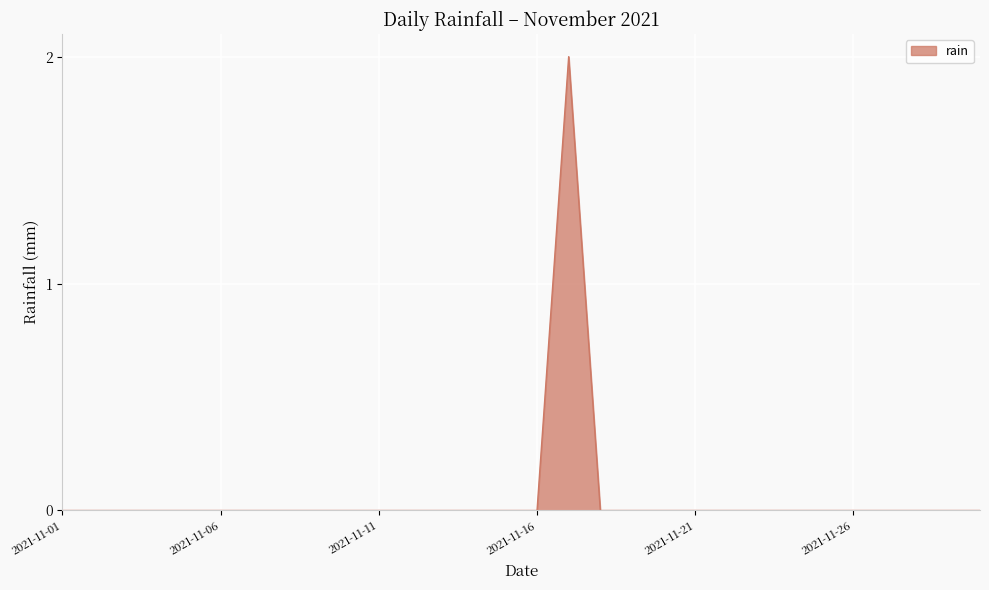

Count the number of categories in the chart.

30